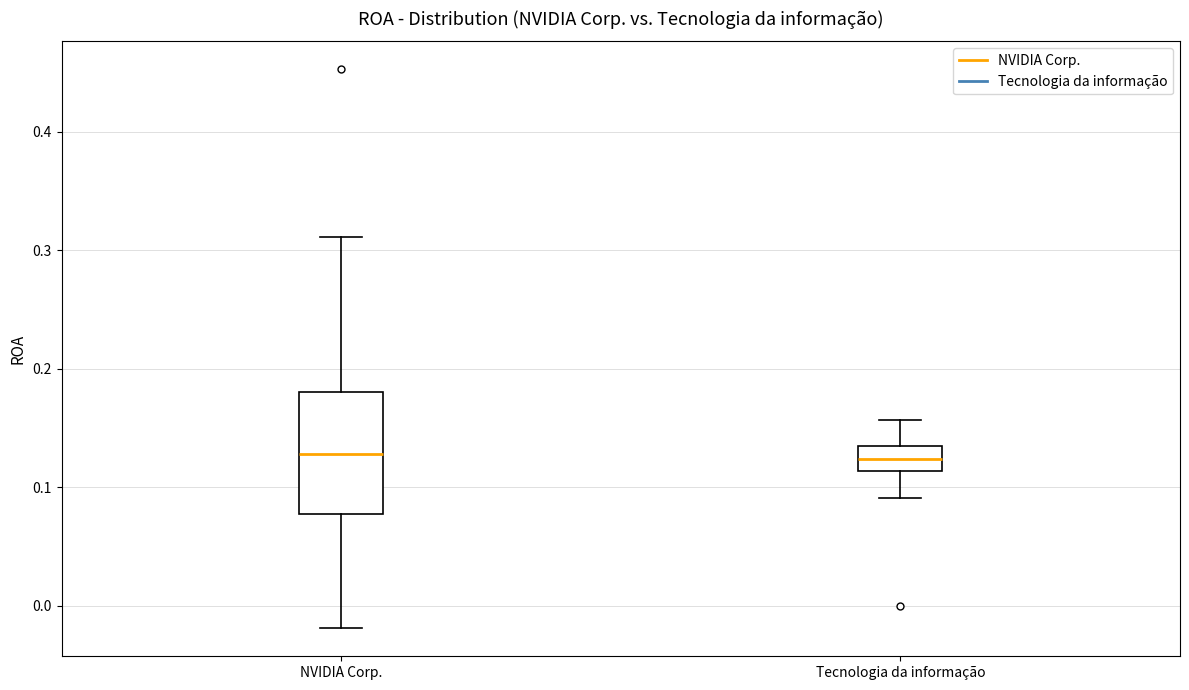

Reading left to right, read every box against the y-axis: the position of its median line, the range the box covers, and the ends of its whiskers. The values are not printed on the chart, so give them approximately, as read against the axis.

NVIDIA Corp.: median 0.13, box 0.08 to 0.18, whiskers -0.02 to 0.31
Tecnologia da informação: median 0.12, box 0.11 to 0.13, whiskers 0.09 to 0.16